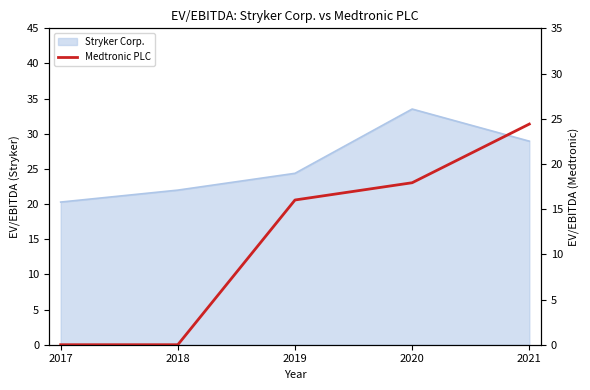

True or false: the data shows 16.9 at 2017.

False